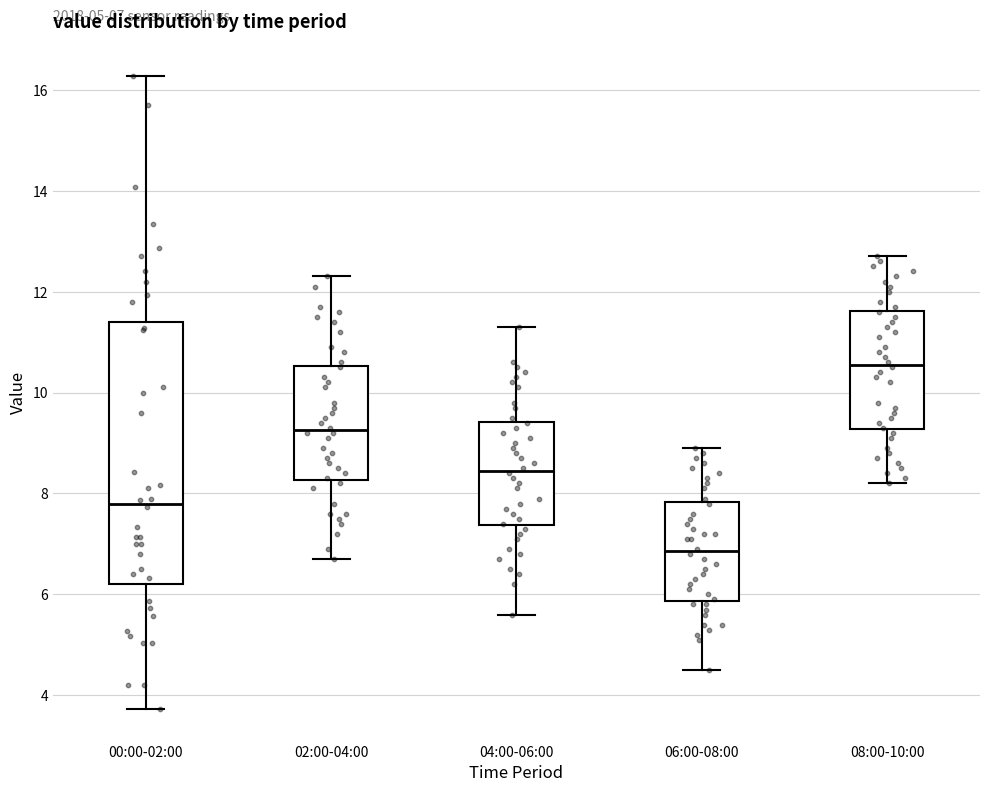

Which box is the tallest, from its lower edge to its upper edge?

00:00-02:00